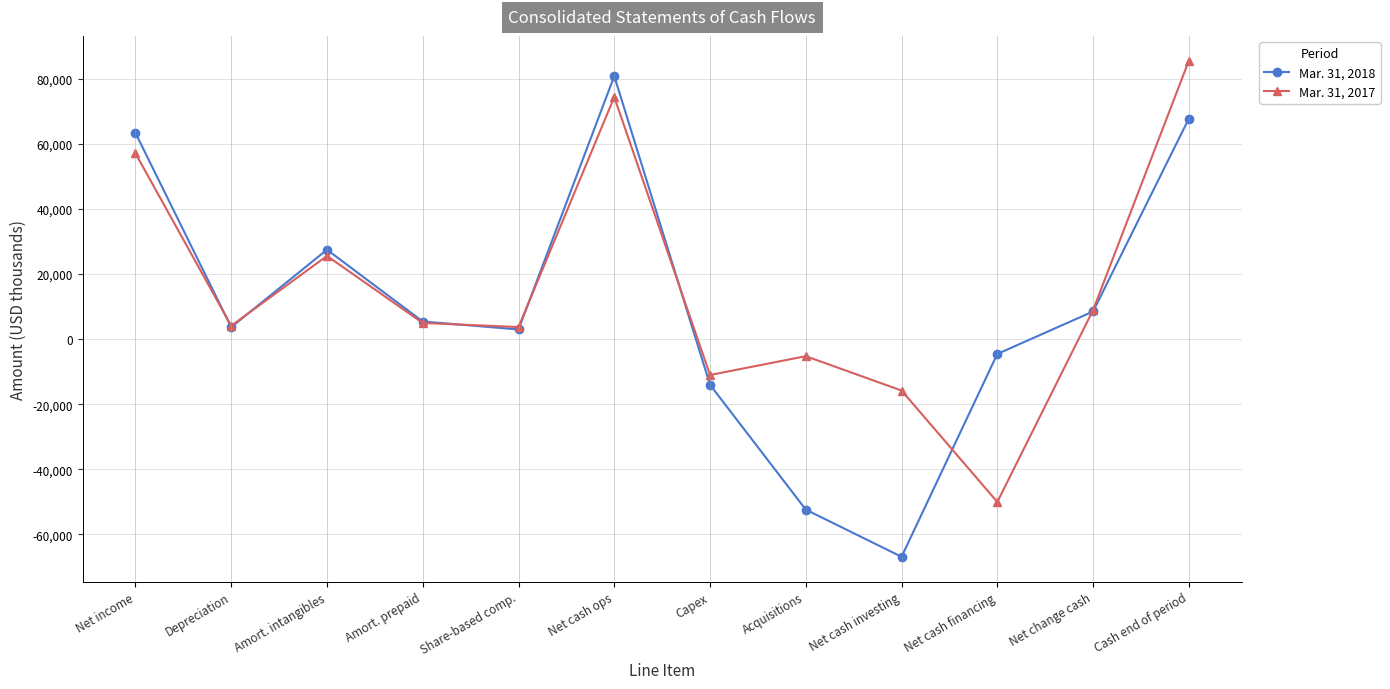

Where does the Mar. 31, 2018 series first go above 5408?

Net income